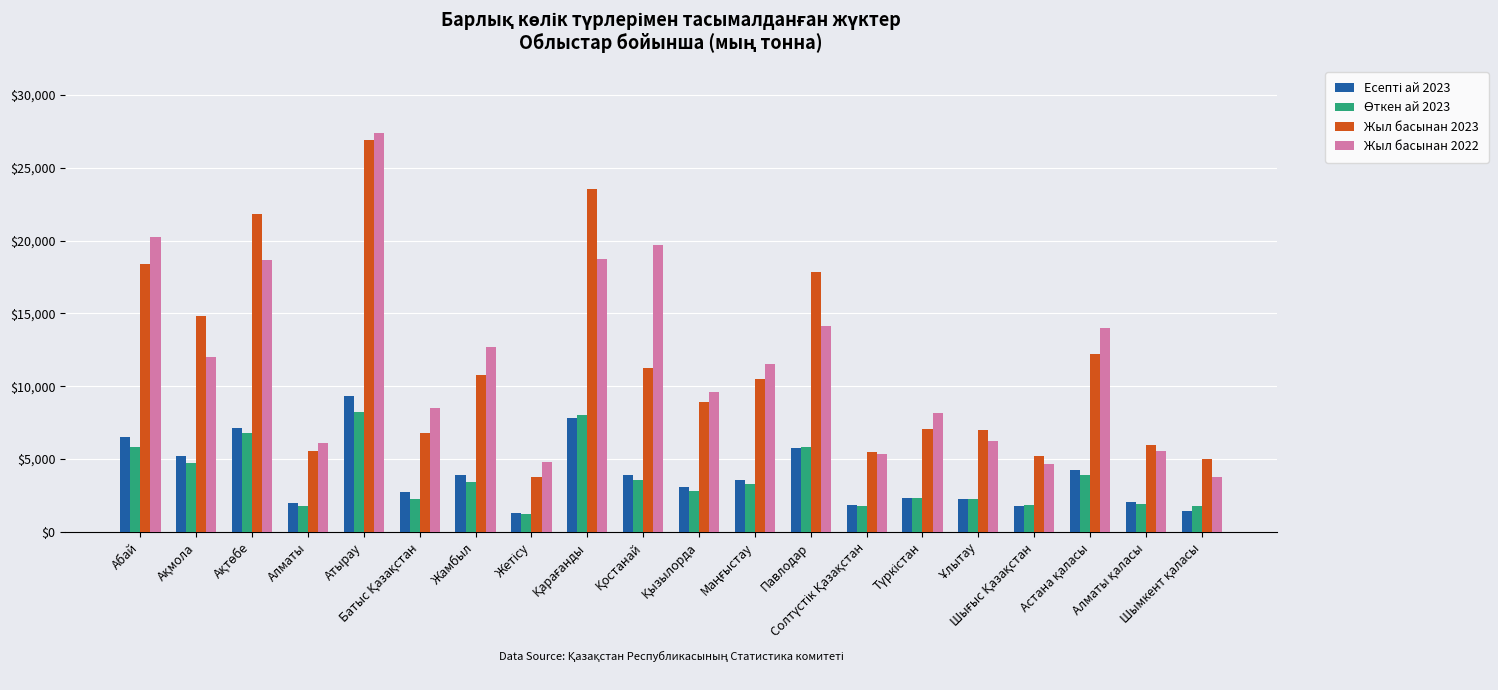

What is the value of the Жыл басынан 2023 bar at the 11th from the left?

8953.5